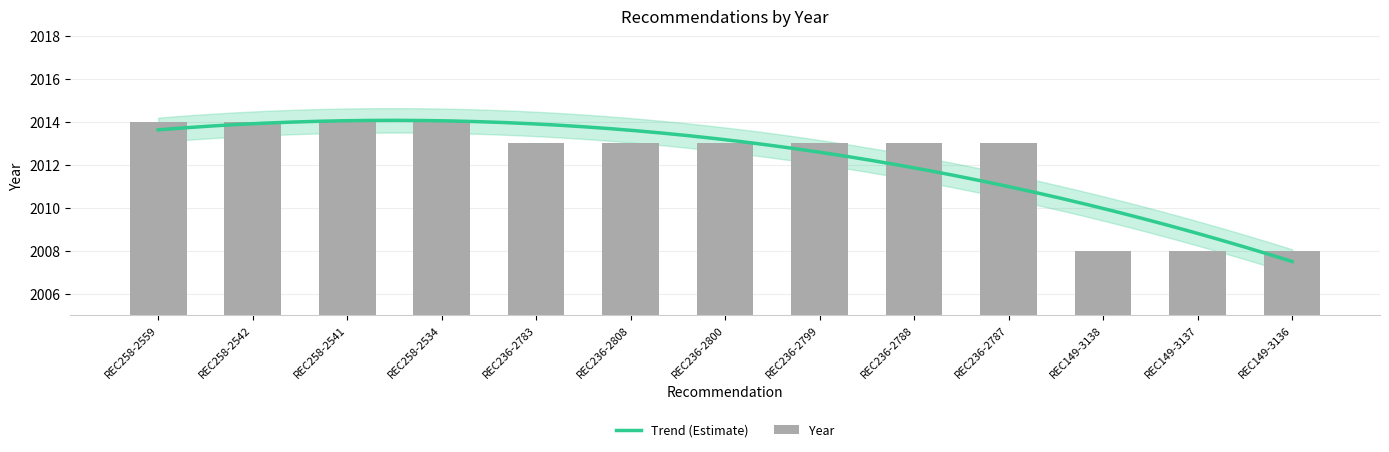

Is it true that the value at REC149-3137 is 1373?

False